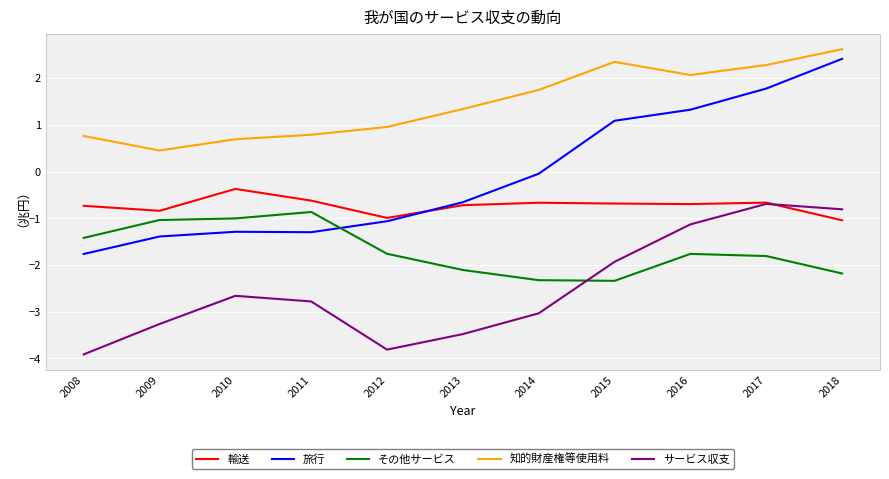

Which series has the largest total across all categories?

知的財産権等使用料